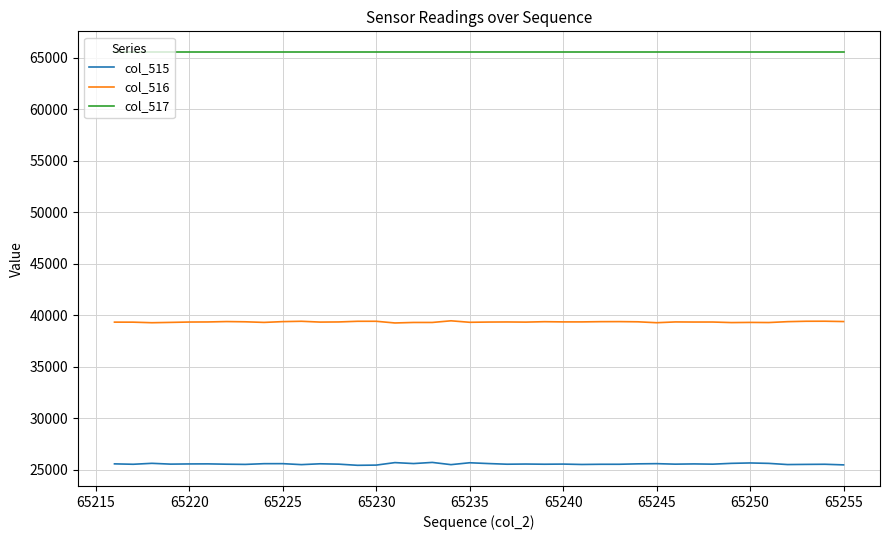

Rank the series by their average value, from highest to lowest.

col_517, col_516, col_515